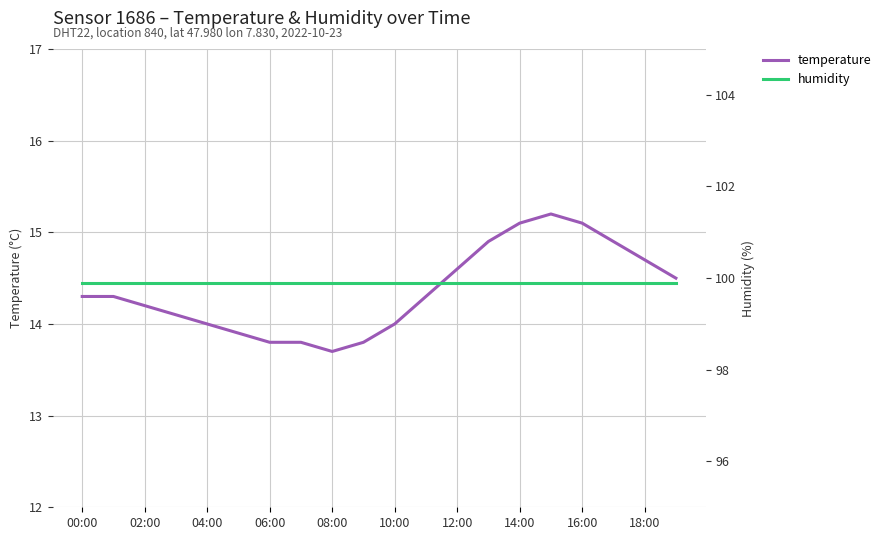

Which label corresponds to the largest value in the chart?

00:00